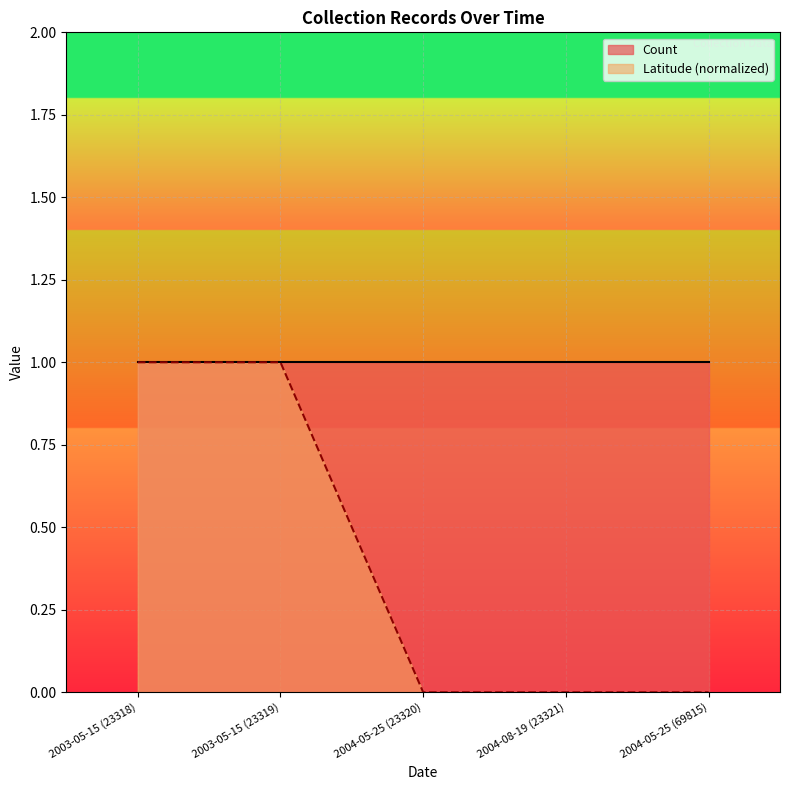

Rank the categories by value from highest to lowest.

2003-05-15 (23318), 2003-05-15 (23319), 2004-05-25 (23320), 2004-08-19 (23321), 2004-05-25 (69815)